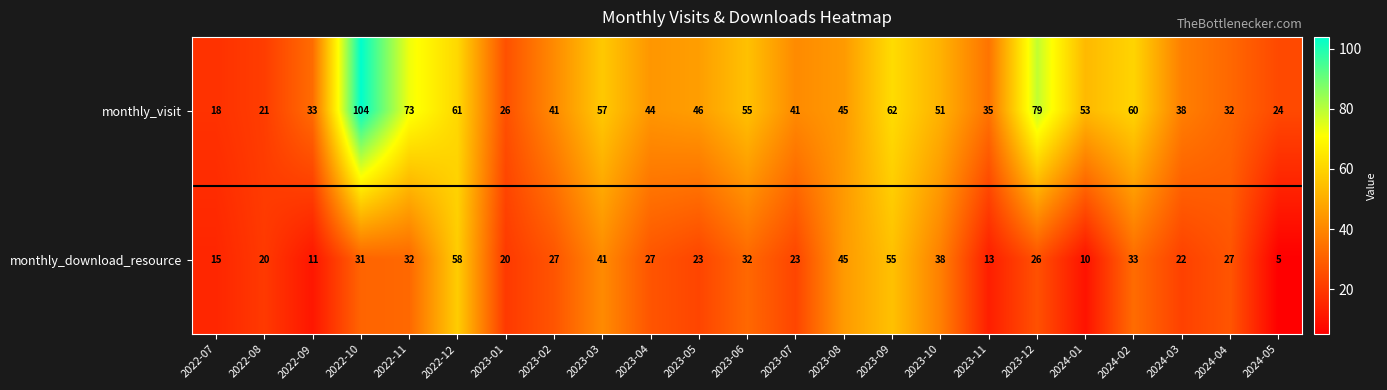

At how many categories does at least one series exceed 5?

23